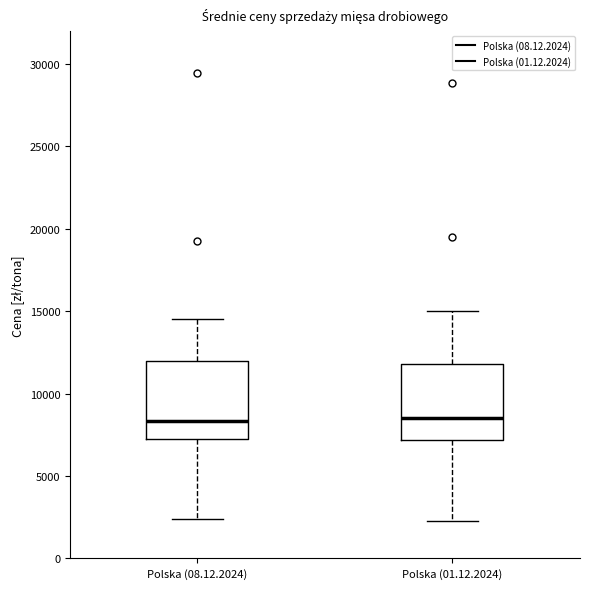

Where is the lower edge of the box for Polska (08.12.2024) on the y-axis? The values are not printed on the chart, so give them approximately, as read against the axis.

7000